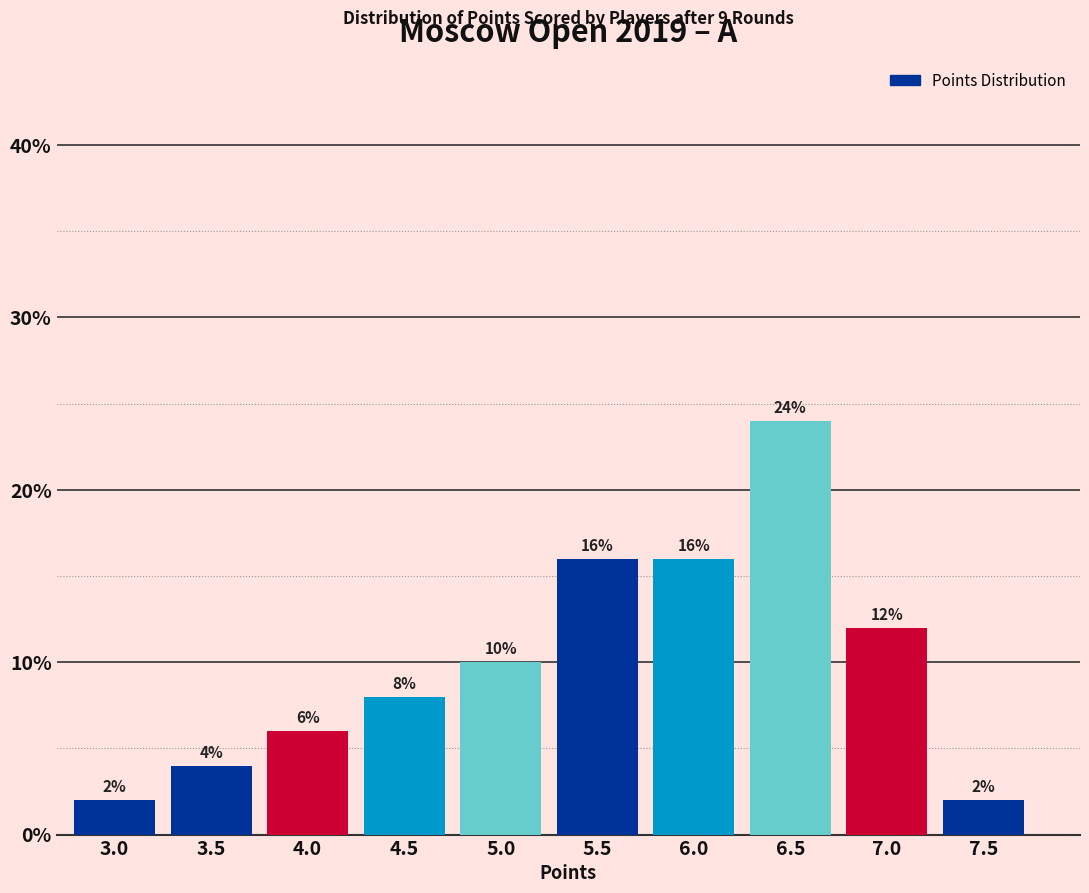

Reading left to right, list all the values displayed in this chart.

2	4	6	8	10	16	16	24	12	2